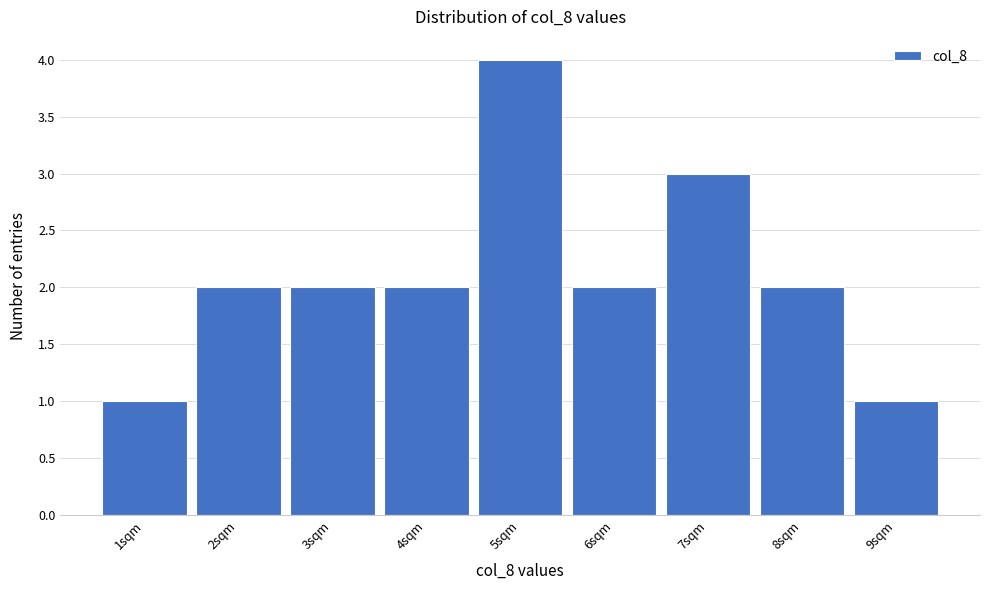

Reading left to right, list all the values displayed in this chart.

1sqm=1	2sqm=2	3sqm=2	4sqm=2	5sqm=4	6sqm=2	7sqm=3	8sqm=2	9sqm=1